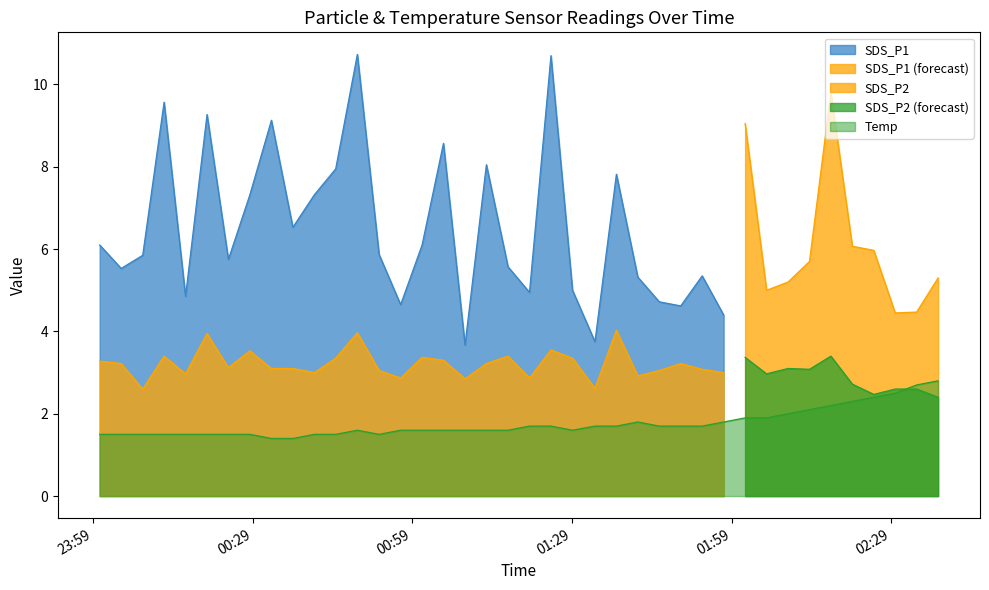

What position from the right is 2022/04/11 01:08:54?

23